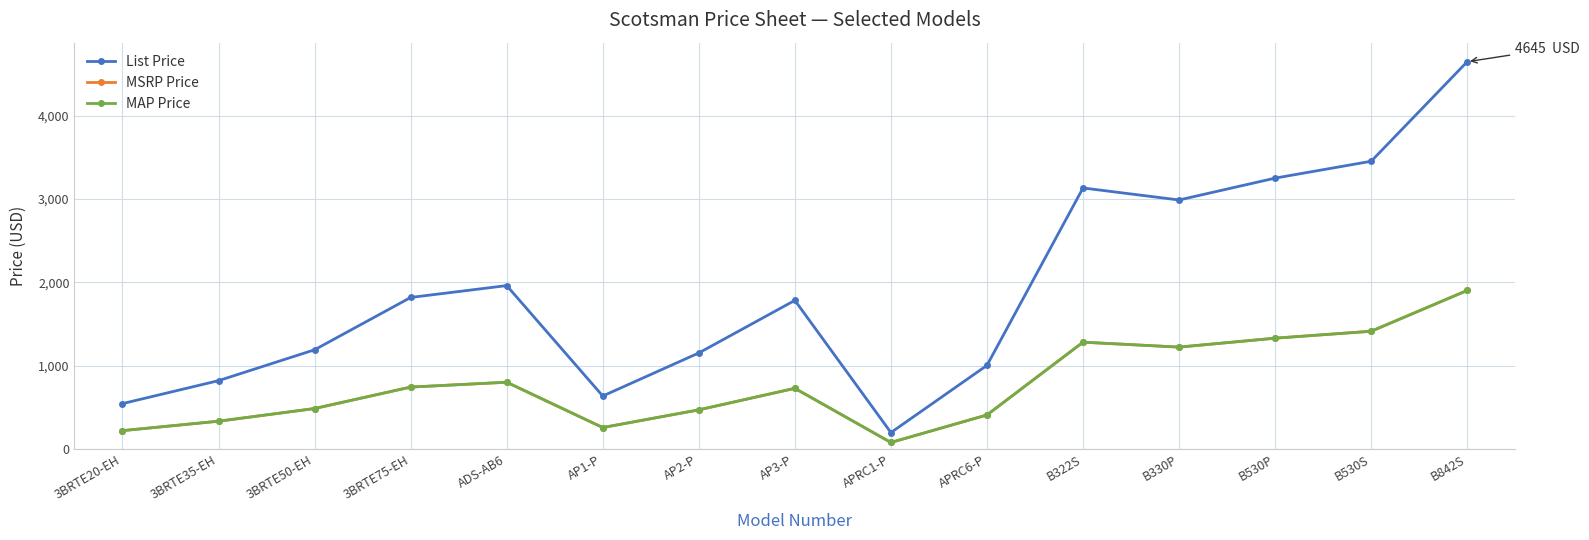

Does the chart have visible grid lines?

Yes